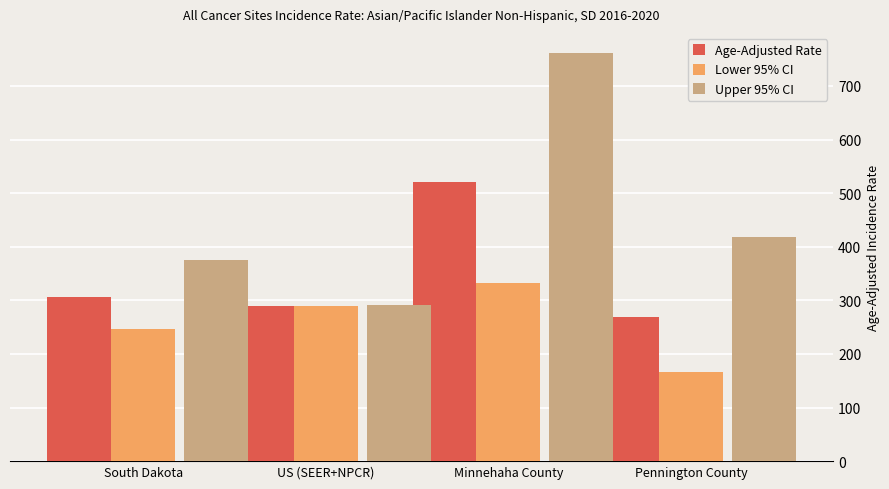

Reading left to right, extract all data points from this chart.

Age-Adjusted Rate: South Dakota=306.6	US (SEER+NPCR)=290.3	Minnehaha County=520.2	Pennington County=269.5
Lower 95% CI: South Dakota=246.9	US (SEER+NPCR)=289.2	Minnehaha County=332.2	Pennington County=166.4
Upper 95% CI: South Dakota=375.2	US (SEER+NPCR)=291.4	Minnehaha County=760.9	Pennington County=419.0